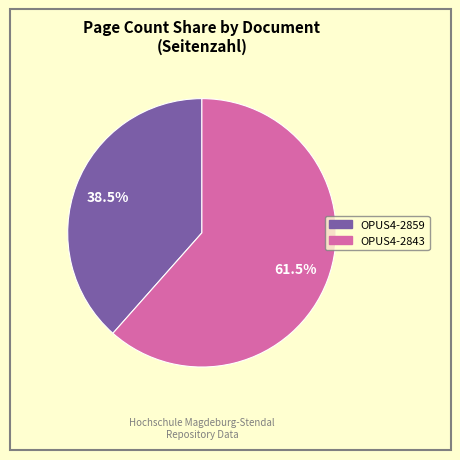

How many segments does this pie chart have?

2